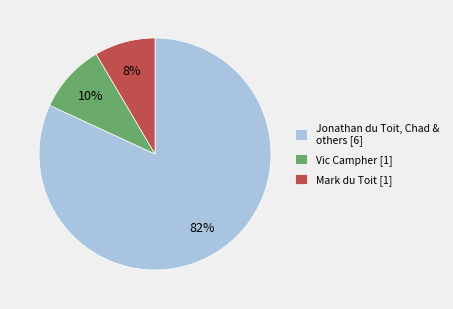

Rank the categories by value from highest to lowest.

Jonathan du Toit, Chad & others [6], Vic Campher [1], Mark du Toit [1]